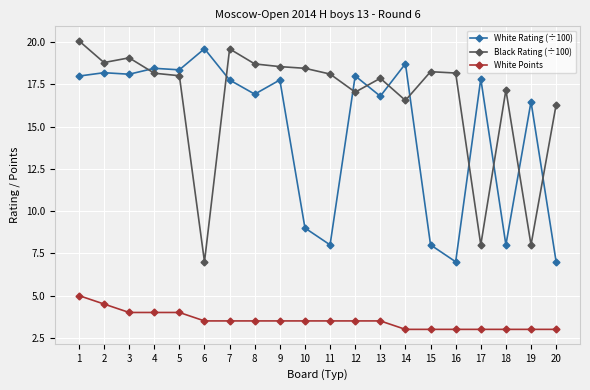

True or false: White Points has a value of 3.9 at 16.

False